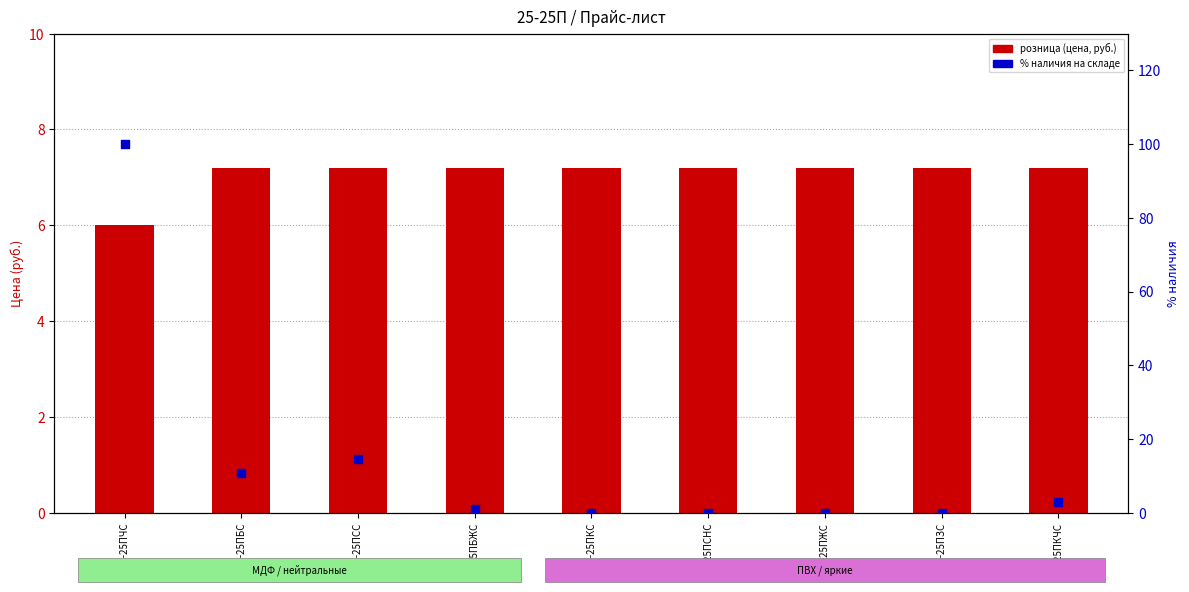

Which series contains the highest Y value?

% наличия